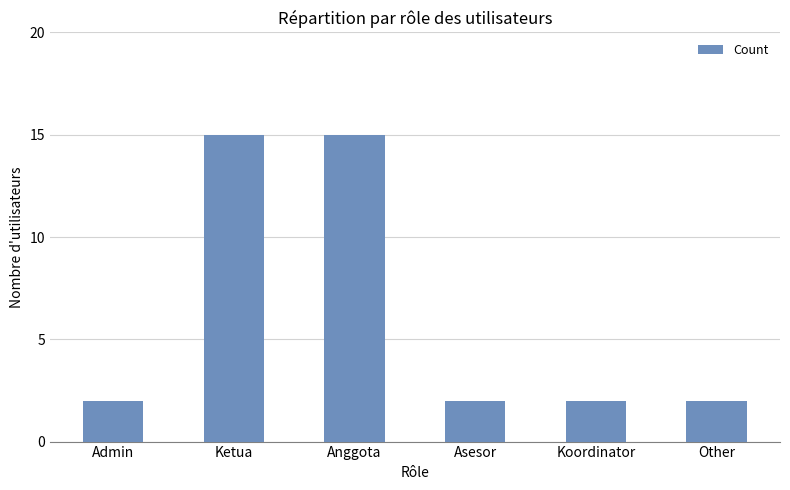

What is the maximum value shown in the chart?

15